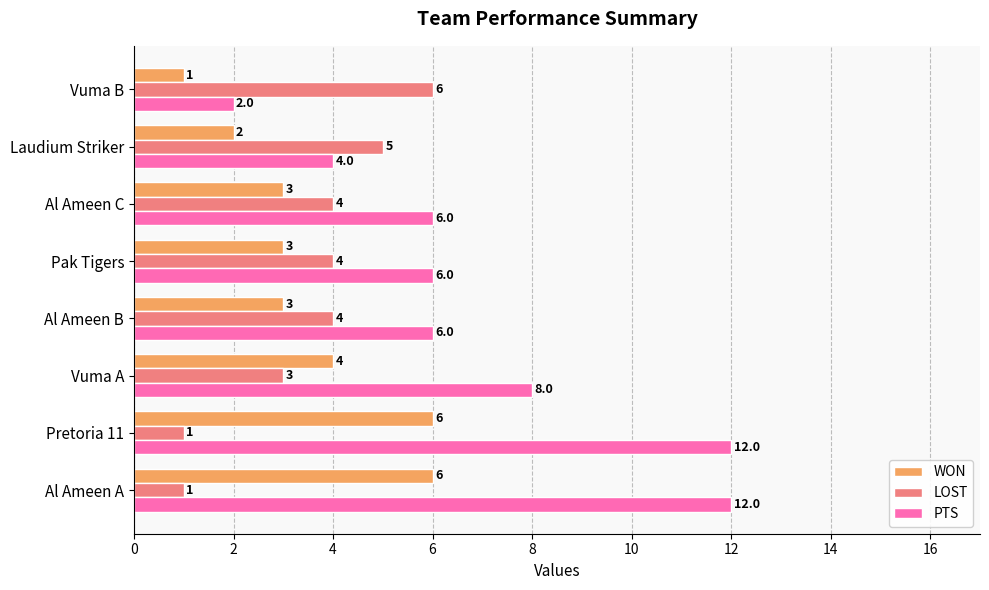

Which series has the largest range (max minus min)?

PTS